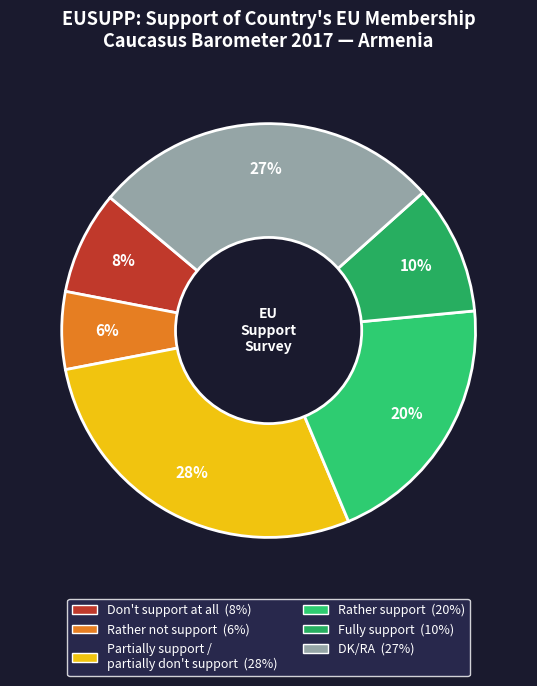

Is Rather support the majority of the pie?

No